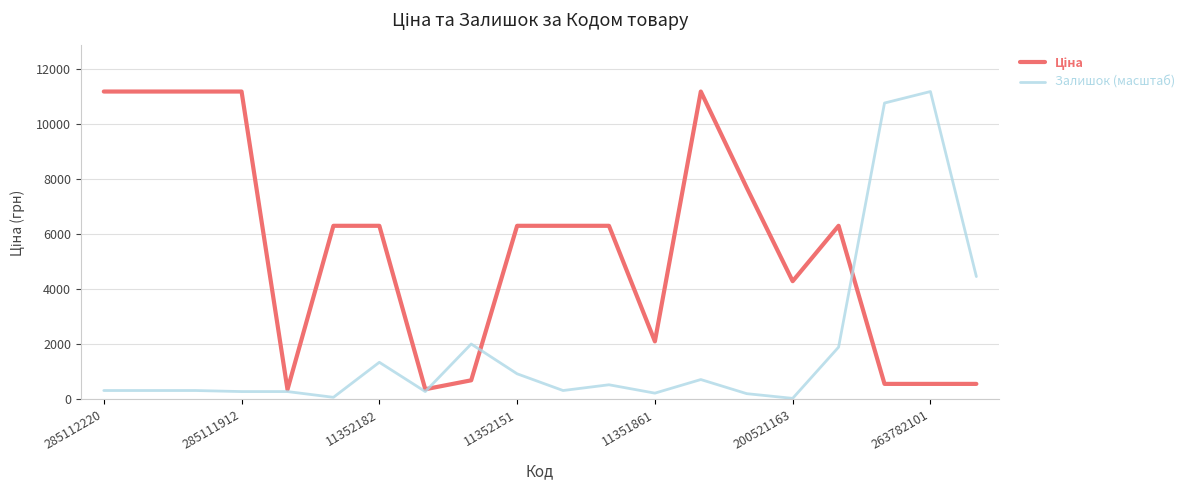

What is the maximum value for Залишок (масштаб)?

11188.2